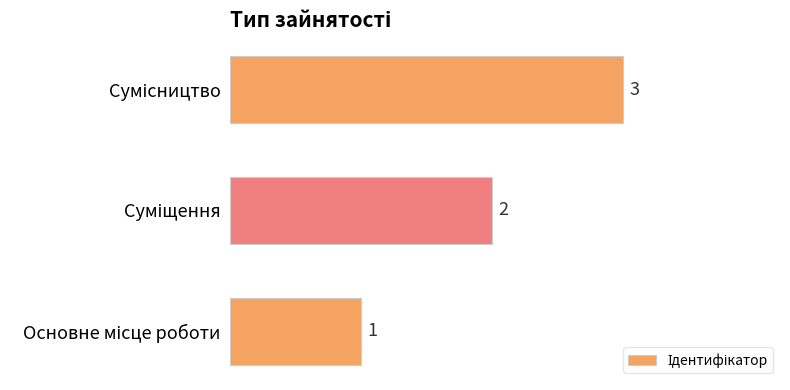

What is the greatest value displayed?

3